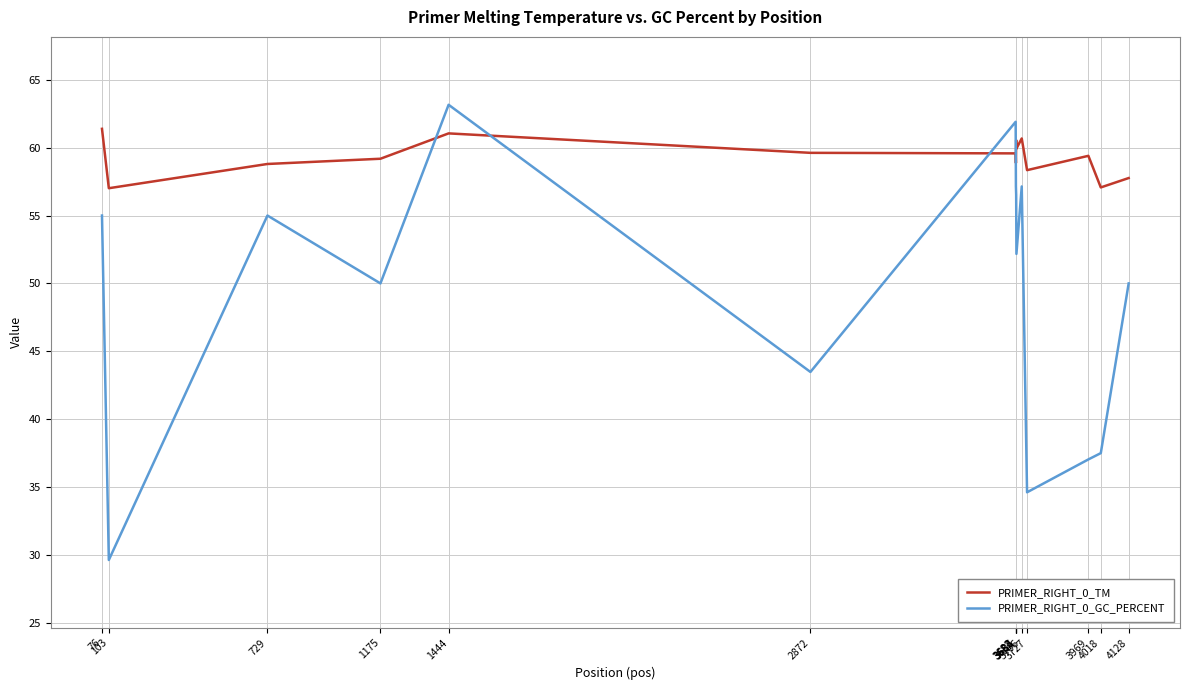

What is the spread (max minus min) of values at 3684?

4.0